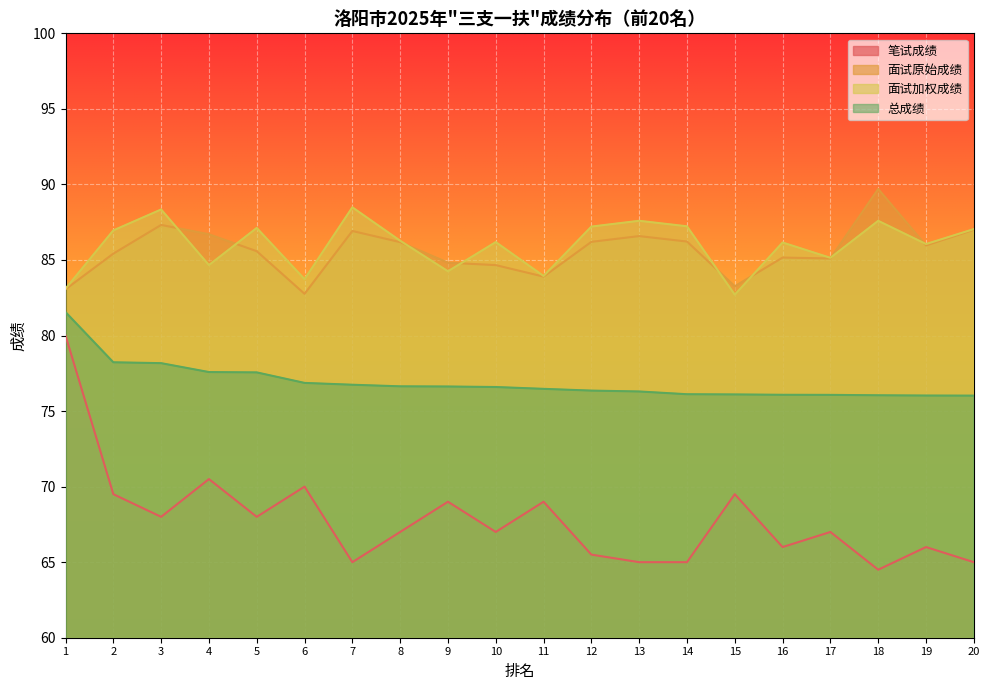

Which has a higher value, 1 or 13?

1